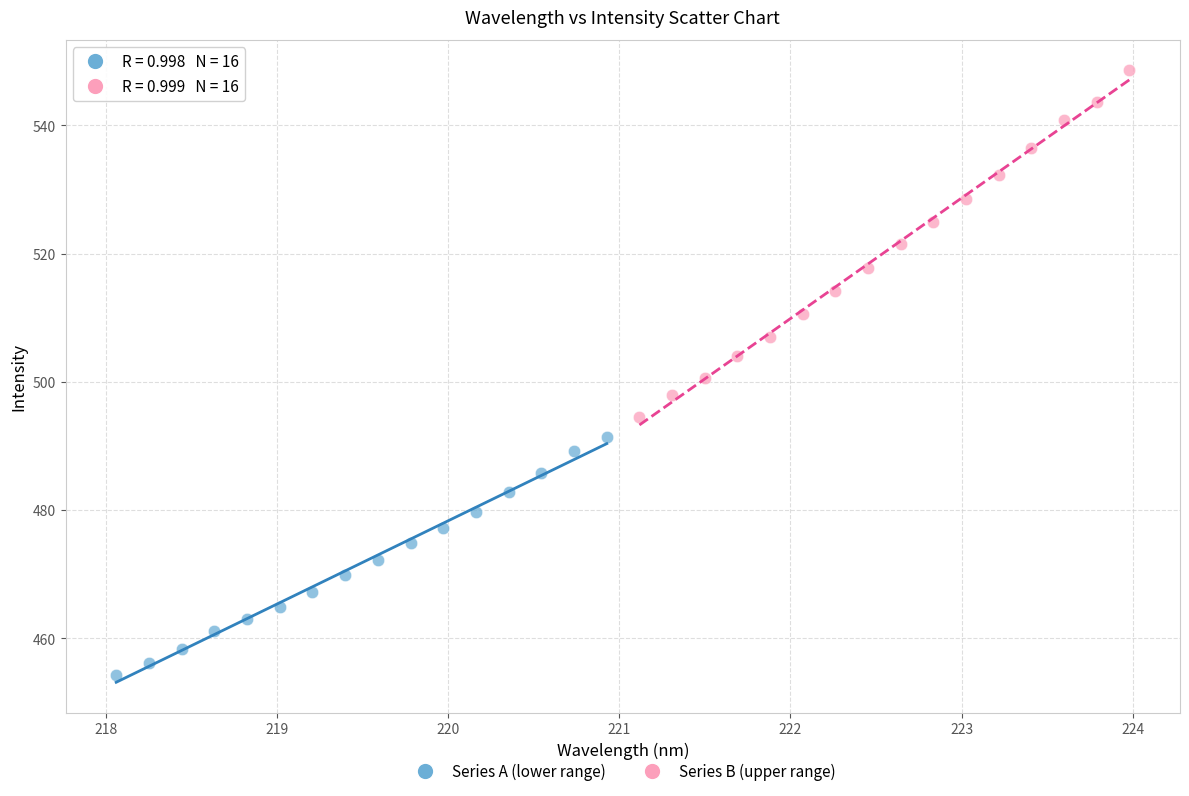

Which series contains the lowest Y value?

Series A (lower range)